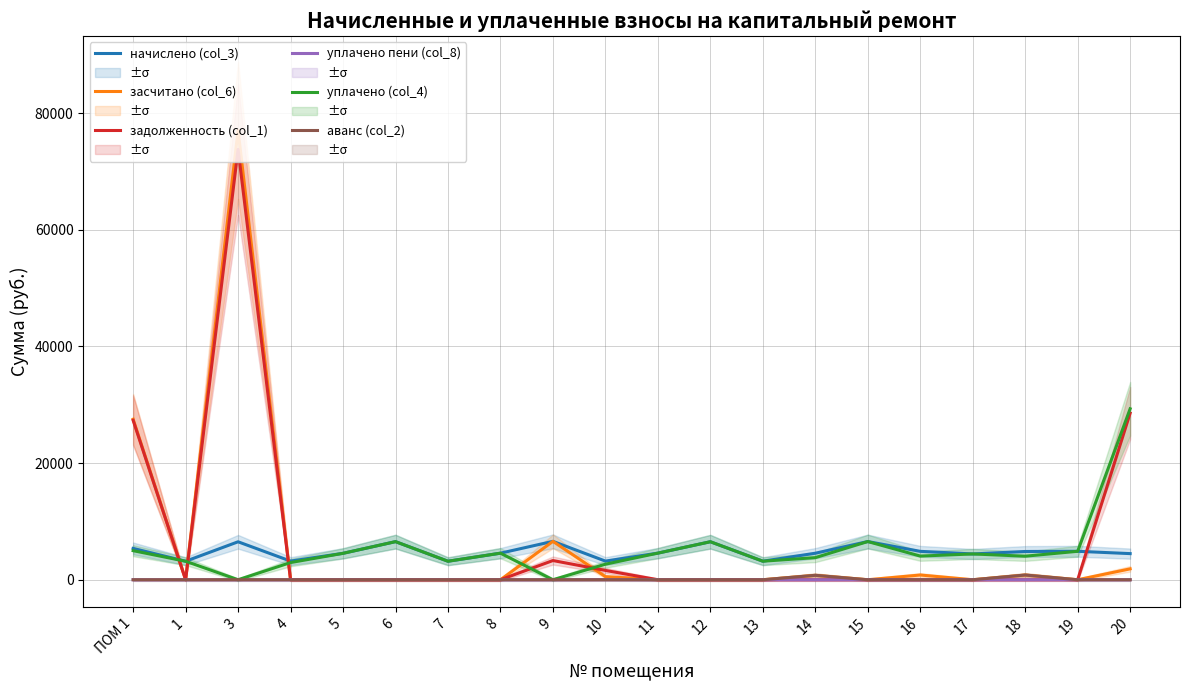

What position from the left is 9?

9